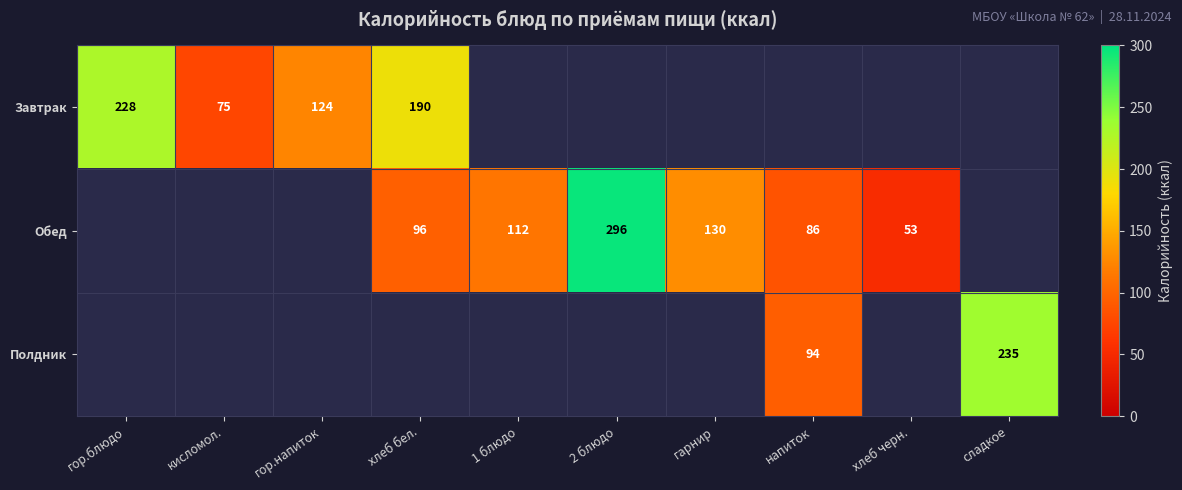

The value of Обед at хлеб черн. is 85. True or false?

False